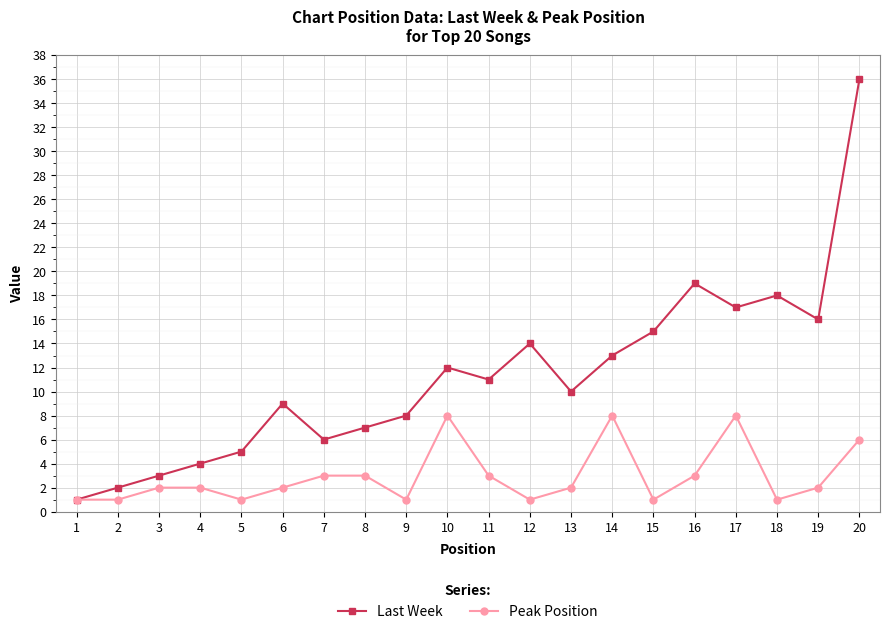

What is the total value across all series at 8?

10